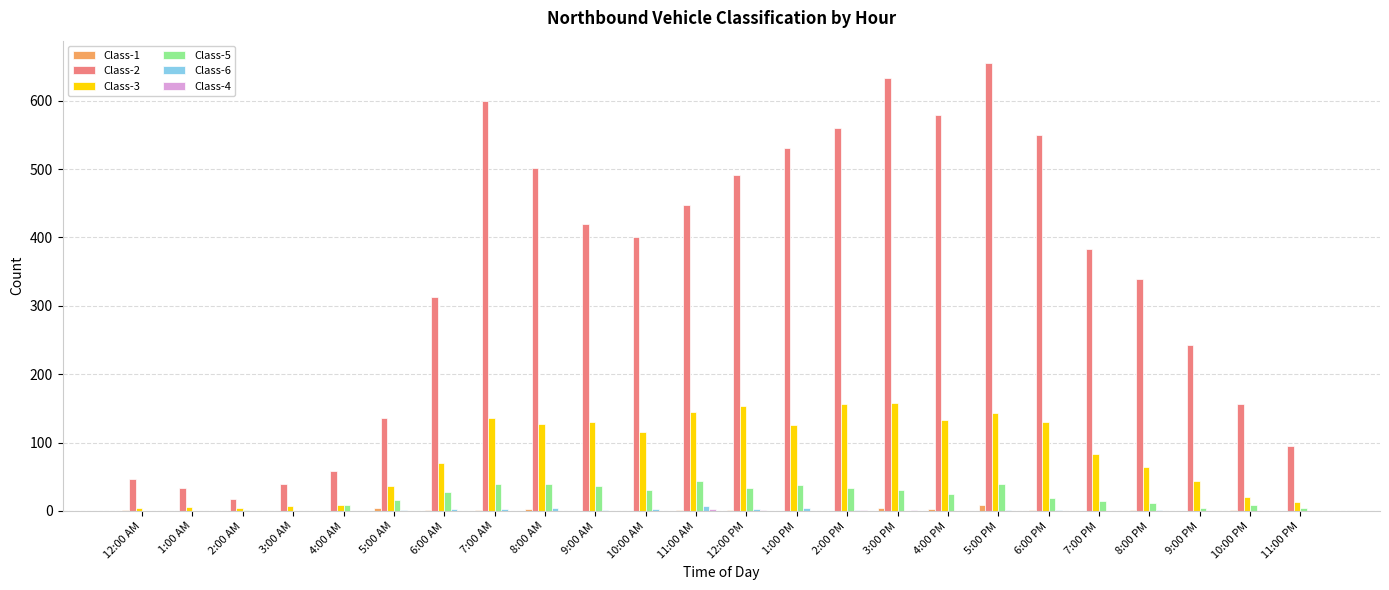

Which label corresponds to the largest value in the chart?

5:00 PM